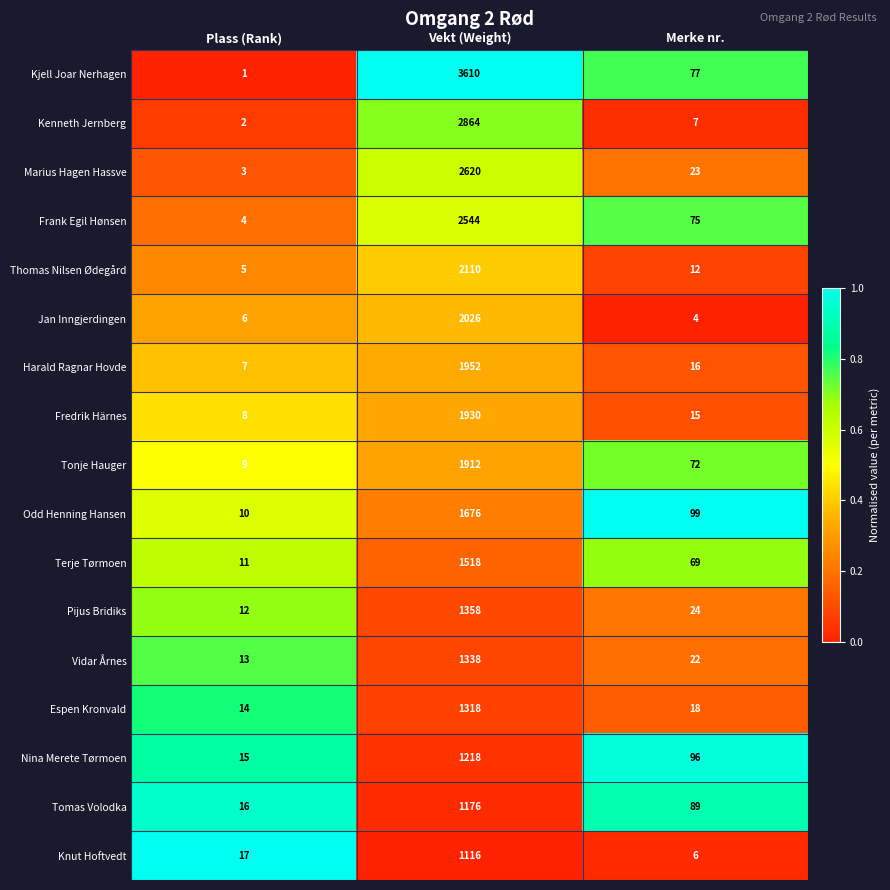

List the series in order of their peak value, highest first.

Kjell Joar Nerhagen, Kenneth Jernberg, Marius Hagen Hassve, Frank Egil Hønsen, Thomas Nilsen Ødegård, Jan Inngjerdingen, Harald Ragnar Hovde, Fredrik Härnes, Tonje Hauger, Odd Henning Hansen, Terje Tørmoen, Pijus Bridiks, Vidar Årnes, Espen Kronvald, Nina Merete Tørmoen, Tomas Volodka, Knut Hoftvedt